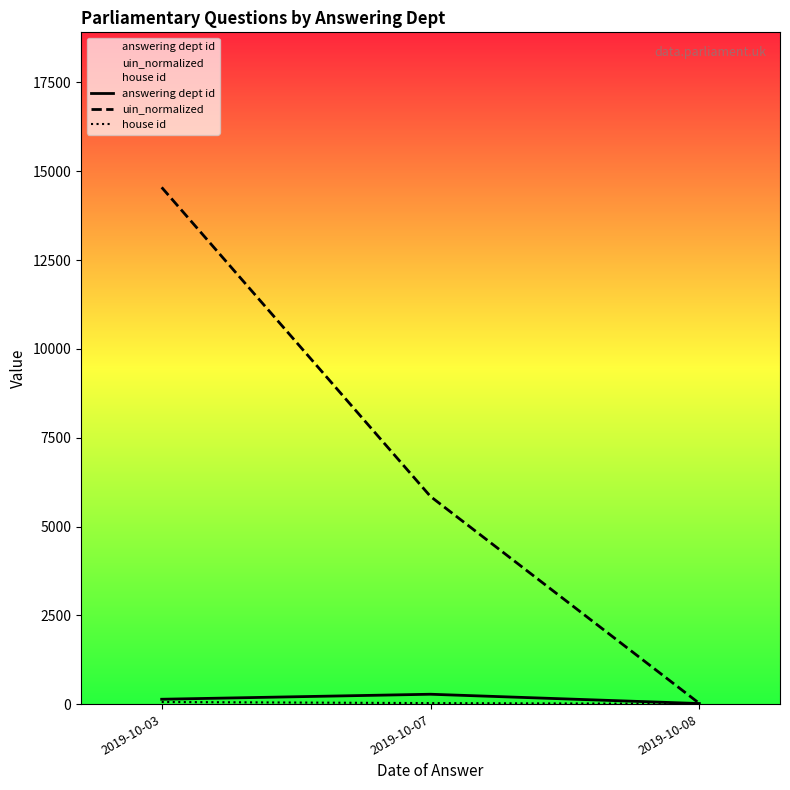

Reading right to left, transcribe all the data shown in this chart.

answering dept id: 2019-10-08=17.0	2019-10-07=279.0	2019-10-03=138.0
uin_normalized: 2019-10-08=20.9	2019-10-07=5846.2	2019-10-03=14547.8
house id: 2019-10-08=10.0	2019-10-07=30.0	2019-10-03=60.0